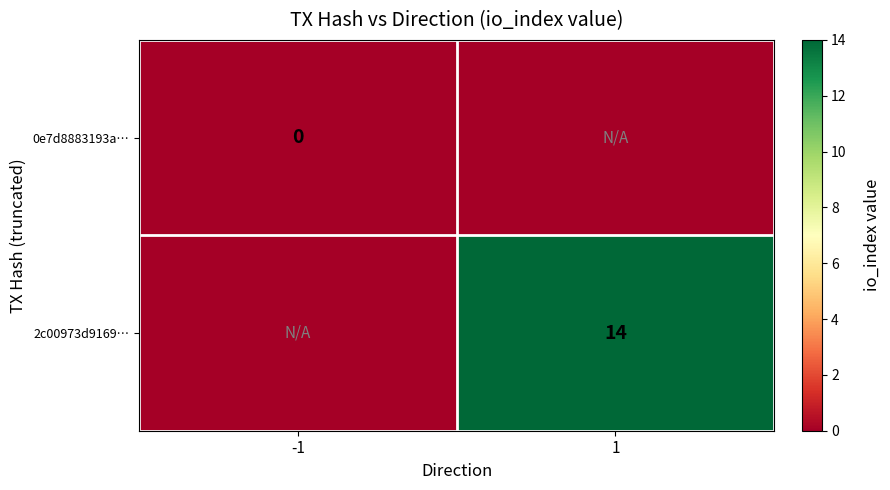

True or false: 2c00973d9169… has a value of 14 at 1.

True